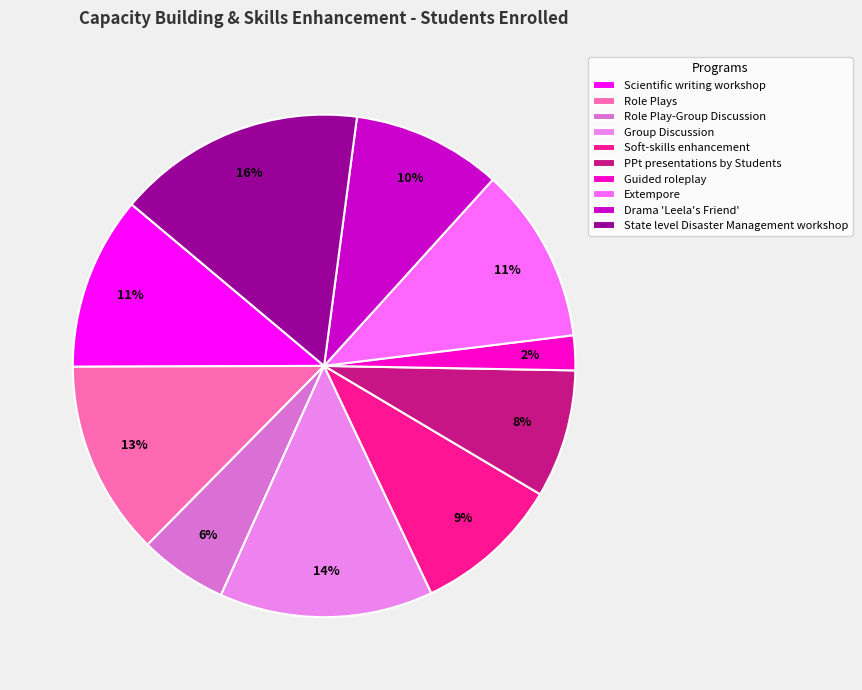

To the nearest percent, what is the difference between the Soft-skills enhancement and Role Play-Group Discussion slice percentages?

4%